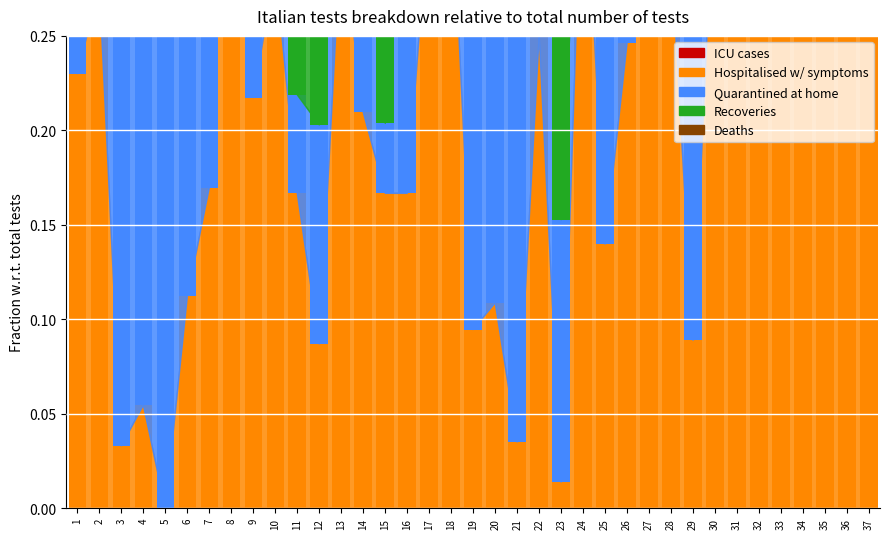

Between 20 and 29, which series saw the biggest shift?

Recoveries